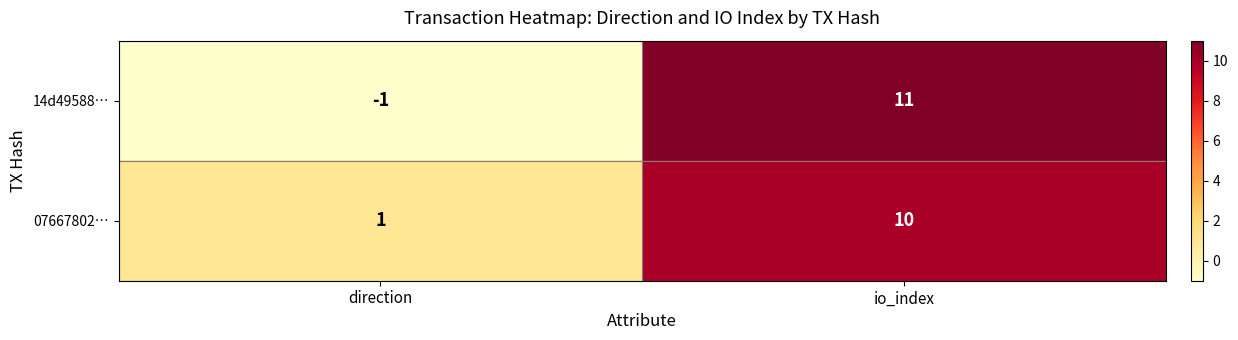

What is the sum of the 14d49588… values at io_index and direction?

10